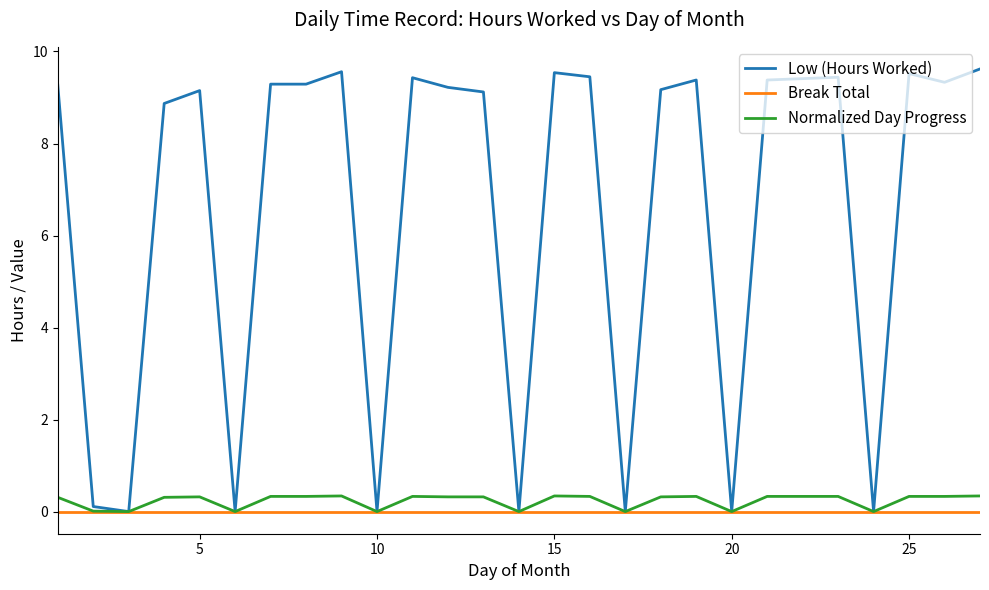

Which series has the largest total across all categories?

Low (Hours Worked)